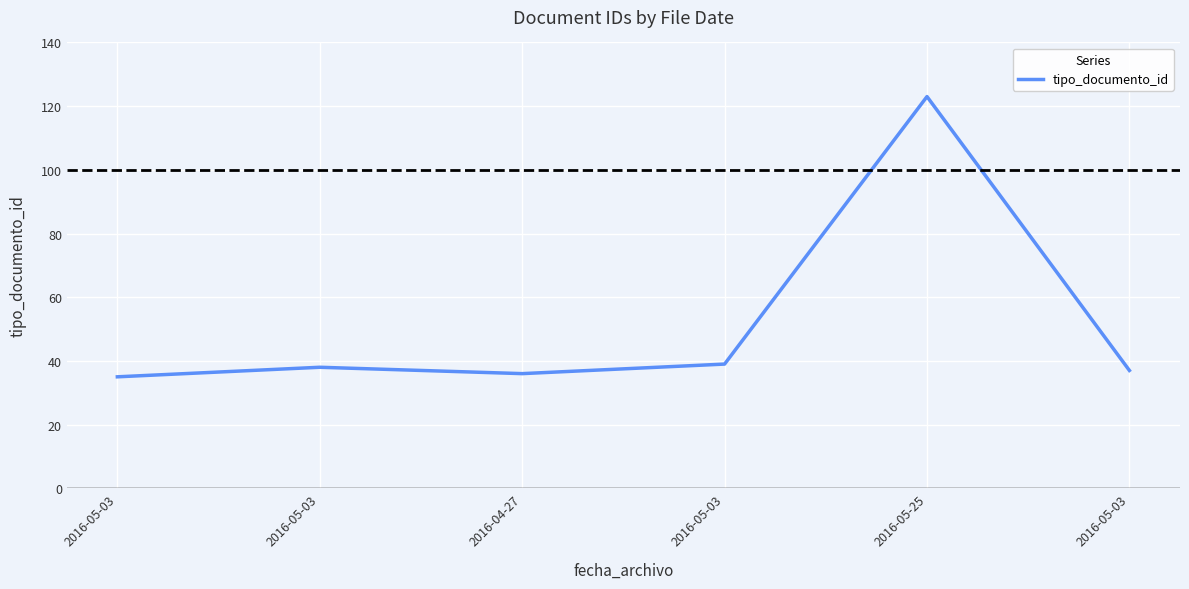

At which label does the data first exceed 38?

2016-05-03